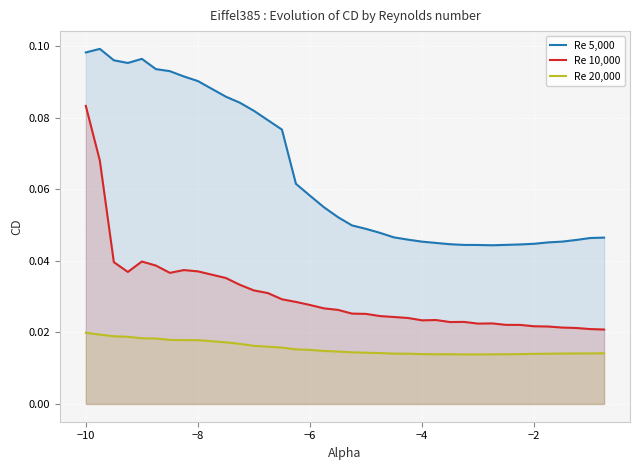

Reading right to left, what are all the values shown in this chart?

Re 5,000: 0.0	0.0	0.0	0.0	0.0	0.0	0.0	0.0	0.0	0.0	0.0	0.0	0.0	0.0	0.0	0.0	0.0	0.0	0.0	0.1	0.1	0.1	0.1	0.1	0.1	0.1	0.1	0.1	0.1	0.1	0.1	0.1	0.1	0.1	0.1	0.1	0.1
Re 10,000: 0.0	0.0	0.0	0.0	0.0	0.0	0.0	0.0	0.0	0.0	0.0	0.0	0.0	0.0	0.0	0.0	0.0	0.0	0.0	0.0	0.0	0.0	0.0	0.0	0.0	0.0	0.0	0.0	0.0	0.0	0.0	0.0	0.0	0.0	0.0	0.1	0.1
Re 20,000: 0.0	0.0	0.0	0.0	0.0	0.0	0.0	0.0	0.0	0.0	0.0	0.0	0.0	0.0	0.0	0.0	0.0	0.0	0.0	0.0	0.0	0.0	0.0	0.0	0.0	0.0	0.0	0.0	0.0	0.0	0.0	0.0	0.0	0.0	0.0	0.0	0.0